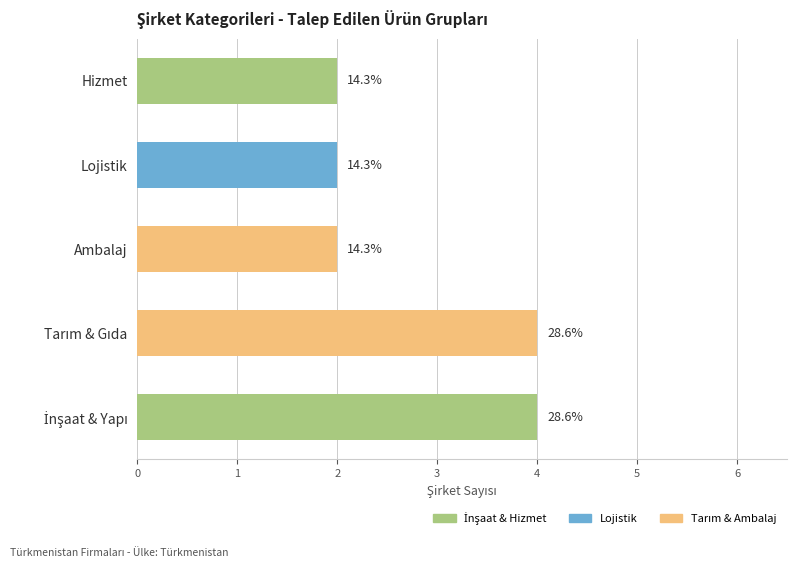

How many bars are there in total?

5